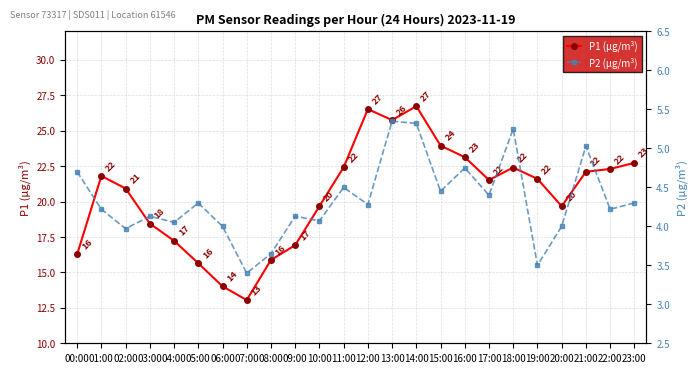

What is the value of the P1 (µg/m³) point at the 6th from the left?

15.7